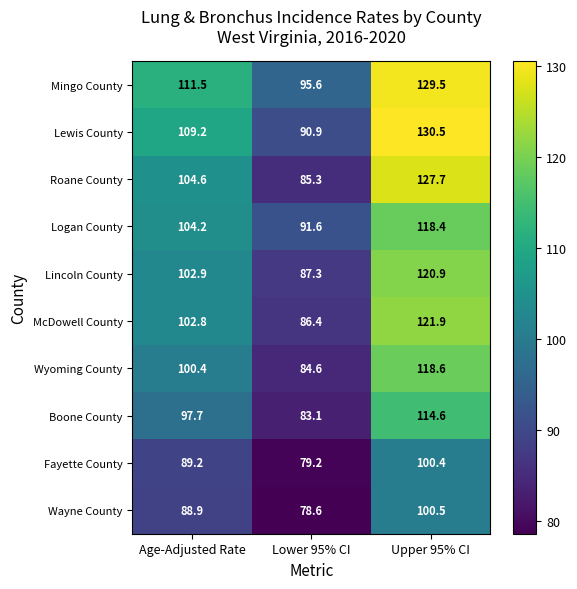

At which category is the sum across all series the highest?

Upper 95% CI